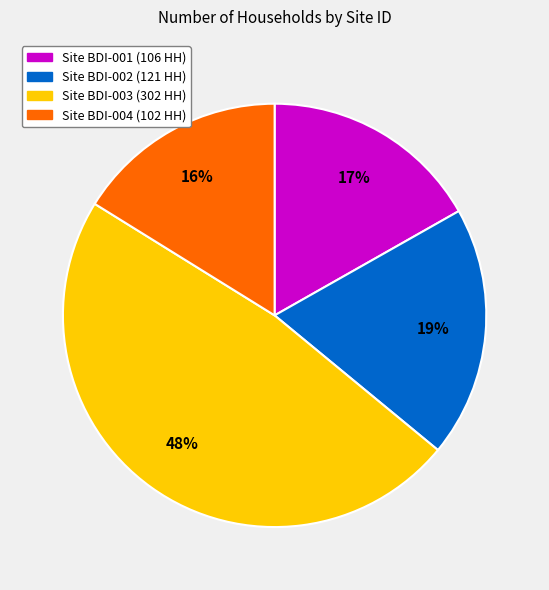

What percentage is the Site BDI-001 (106 HH) slice, to the nearest percent?

17%